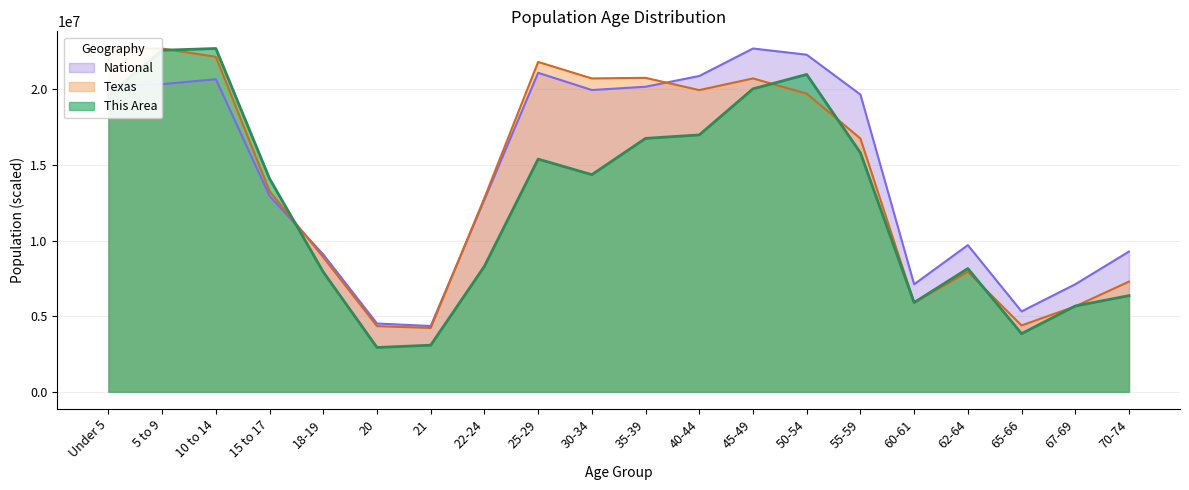

Between which two adjacent categories do Texas and This Area first intersect?

5 to 9 and 10 to 14